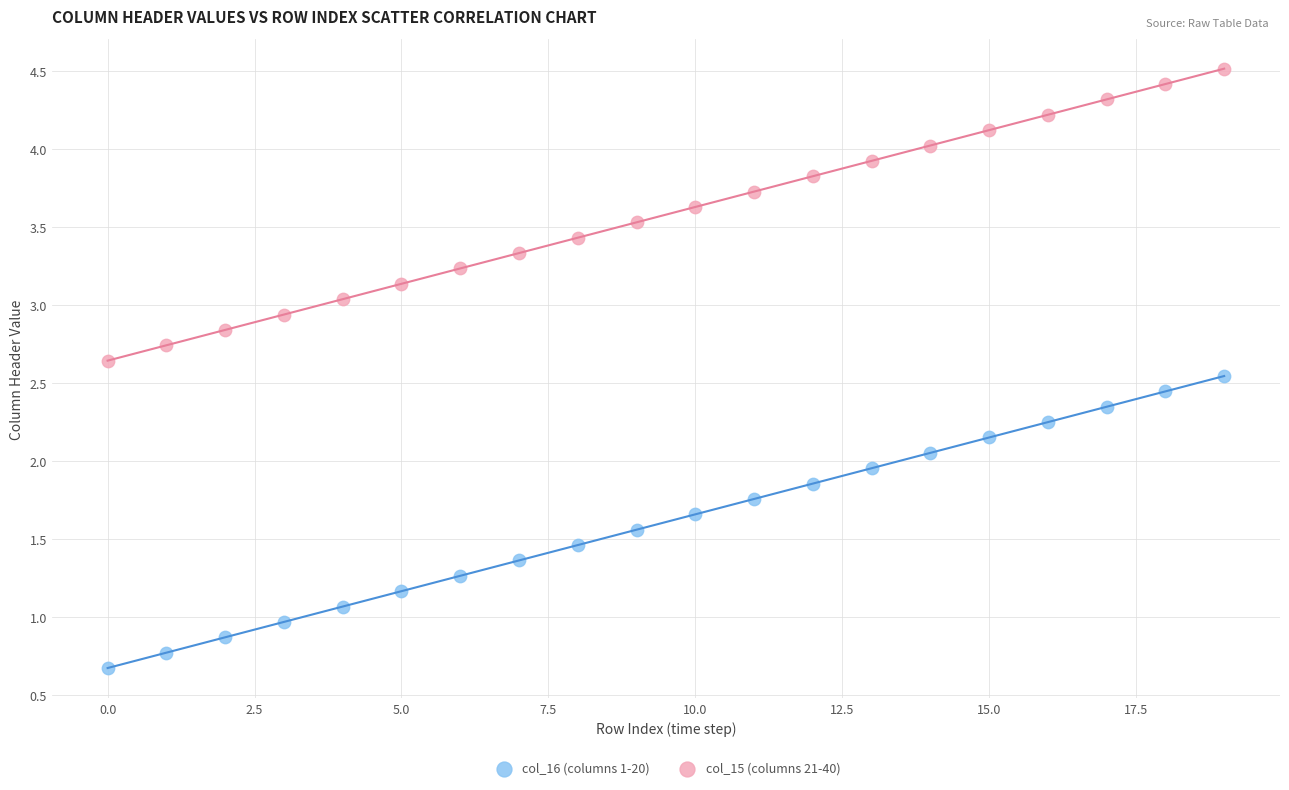

What are all the series names shown in the legend?

col_16 (columns 1-20), col_15 (columns 21-40)